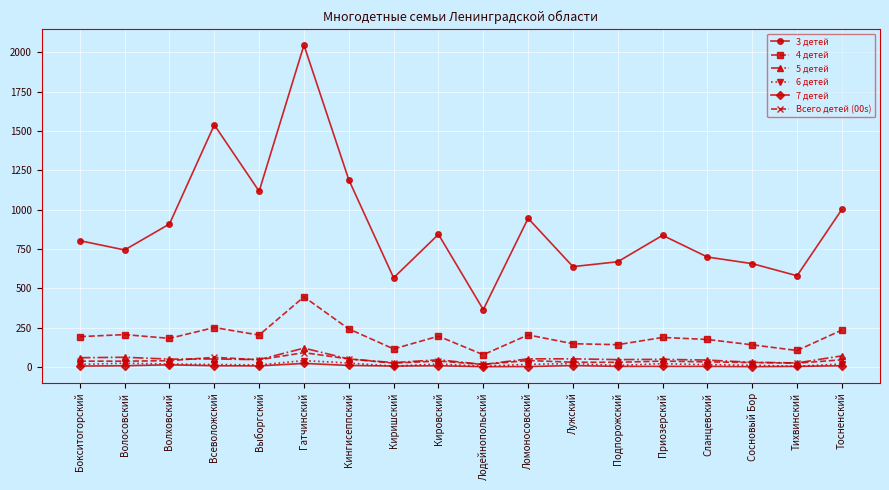

Which category has the highest value in the 5 детей series?

Гатчинский